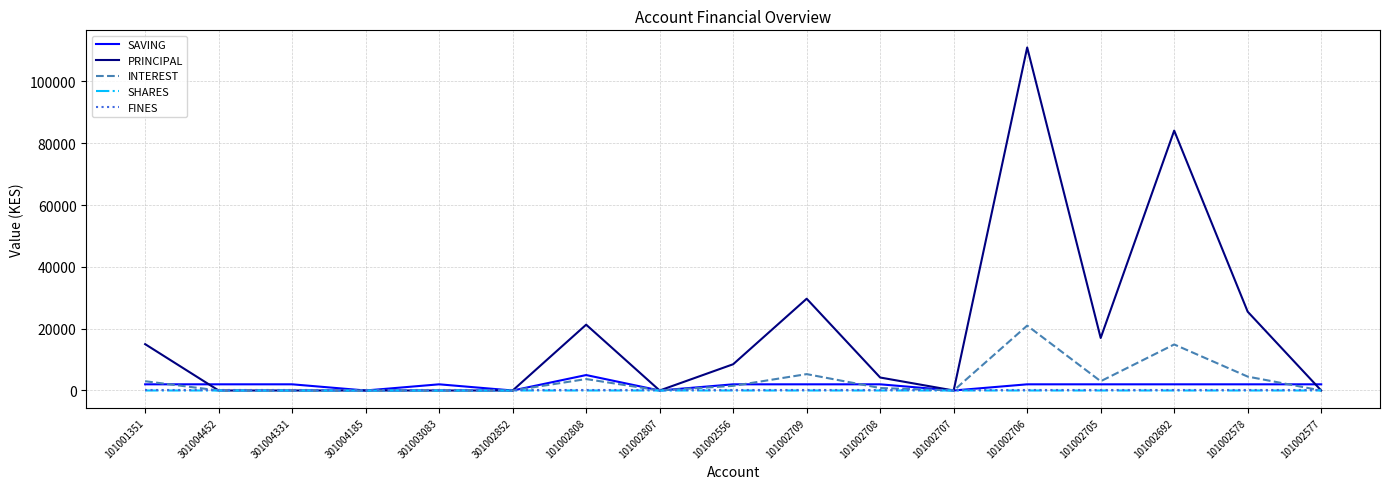

Does the chart display data point markers on the line(s)?

No